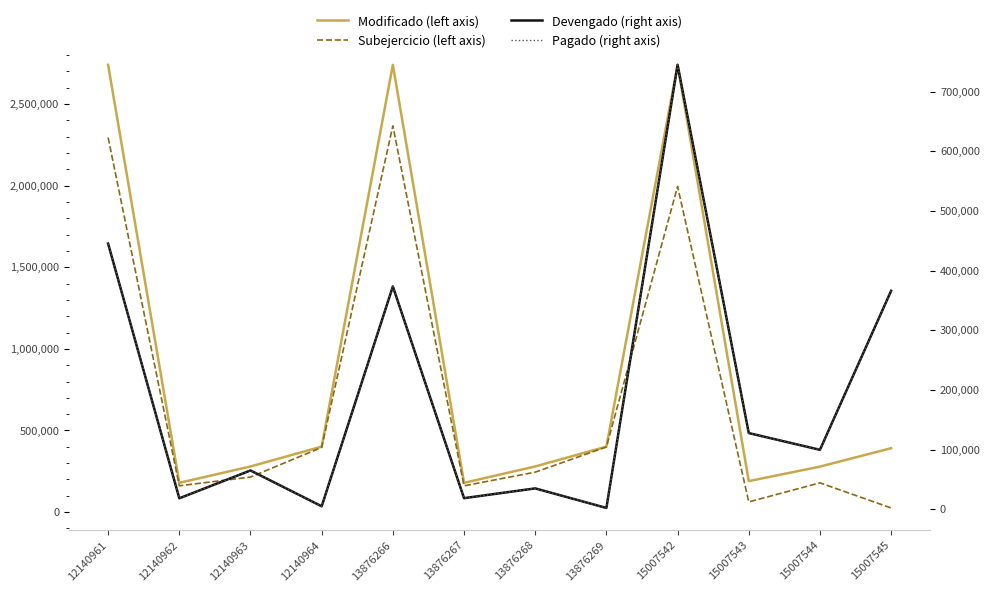

True or false: Subejercicio (left axis) has a value of 396297.6 at 12140964.

True